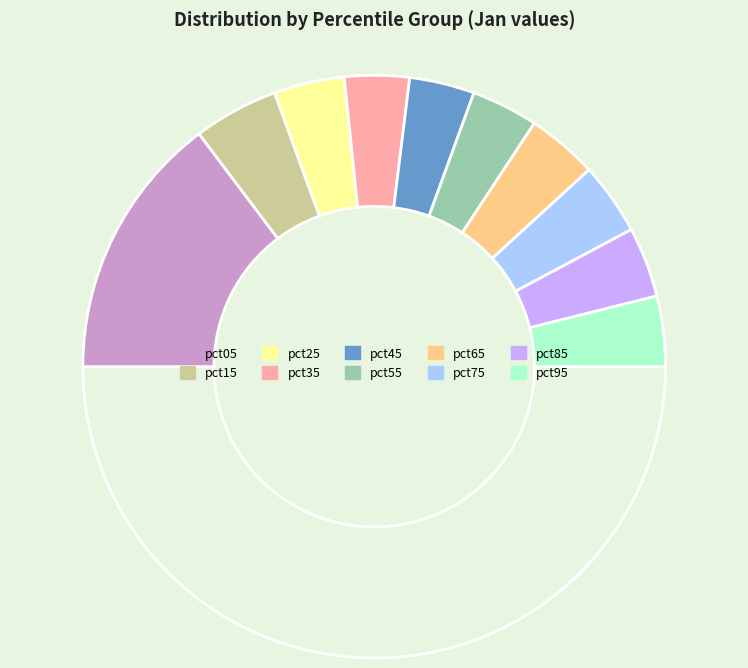

Which slice is the smallest?

pct35